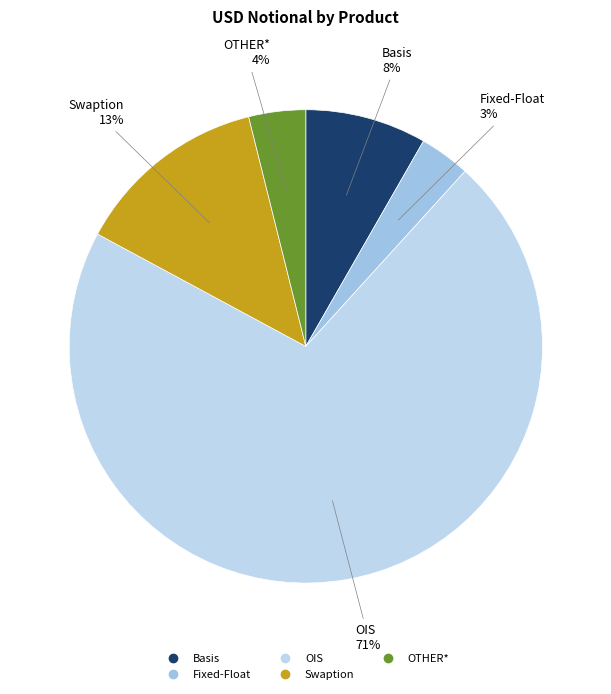

Which slice is the largest?

OIS